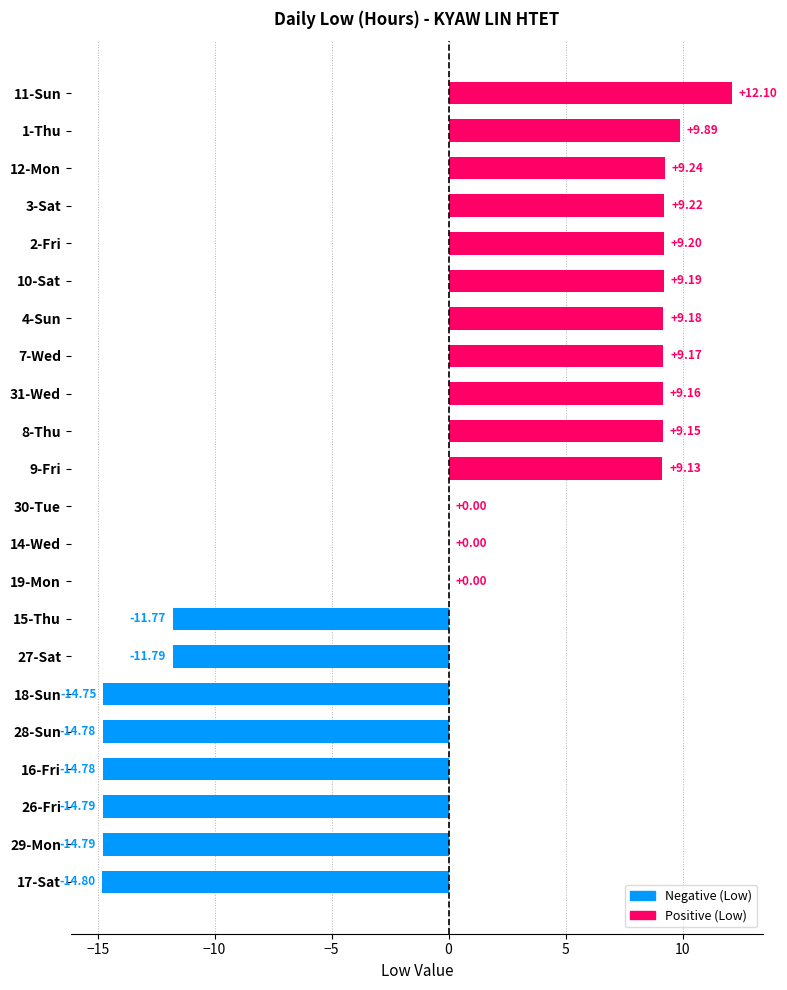

What is the sum of all values?

-7.6